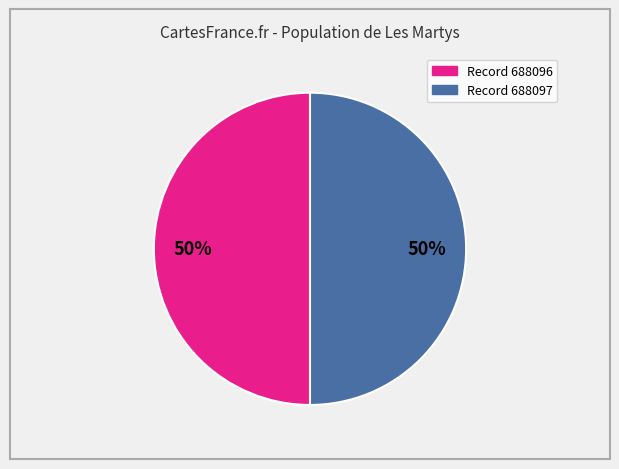

To the nearest percent, what is the average slice percentage?

50%